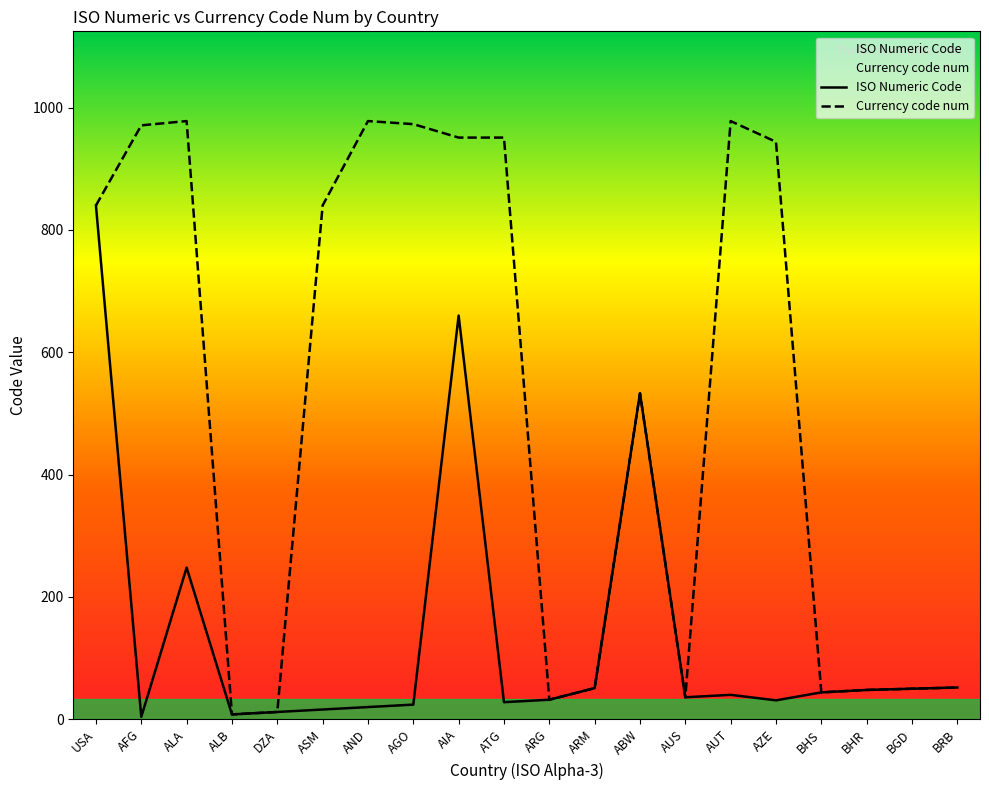

What is the maximum value for Currency code num?

978